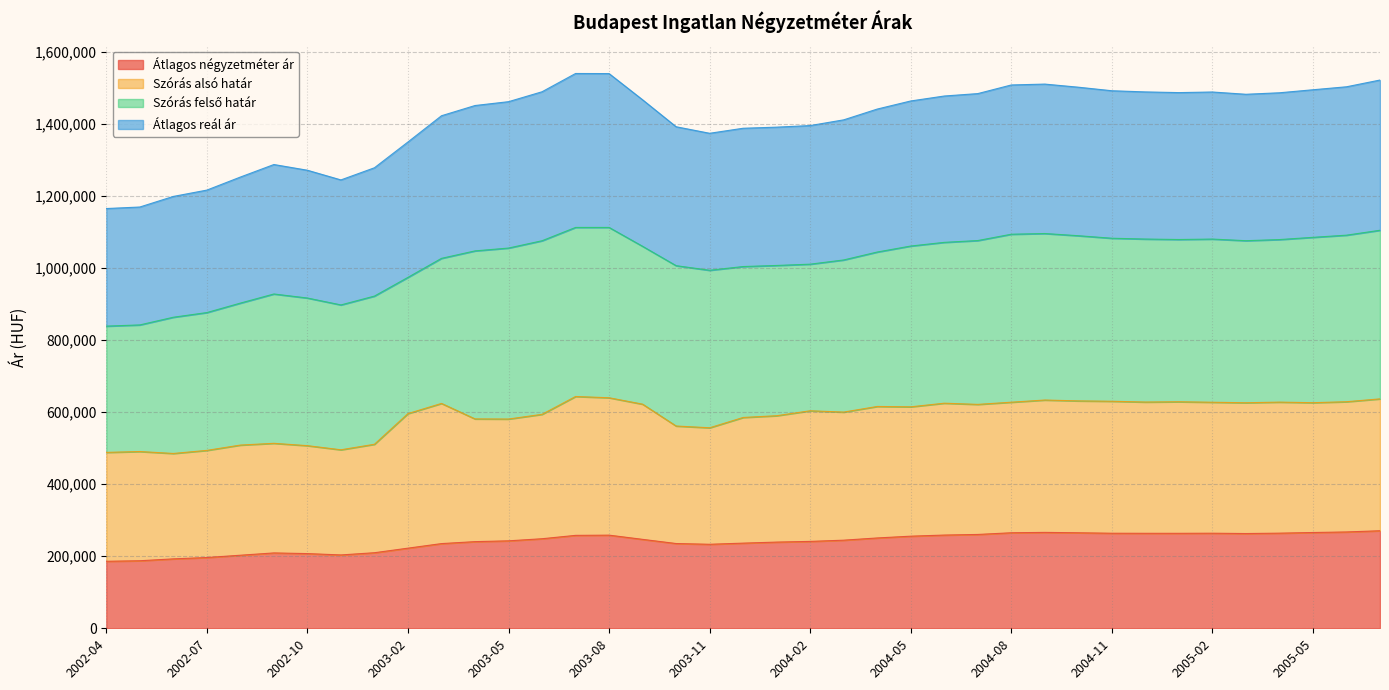

What is the highest value of the Átlagos négyzetméter ár series?

270621